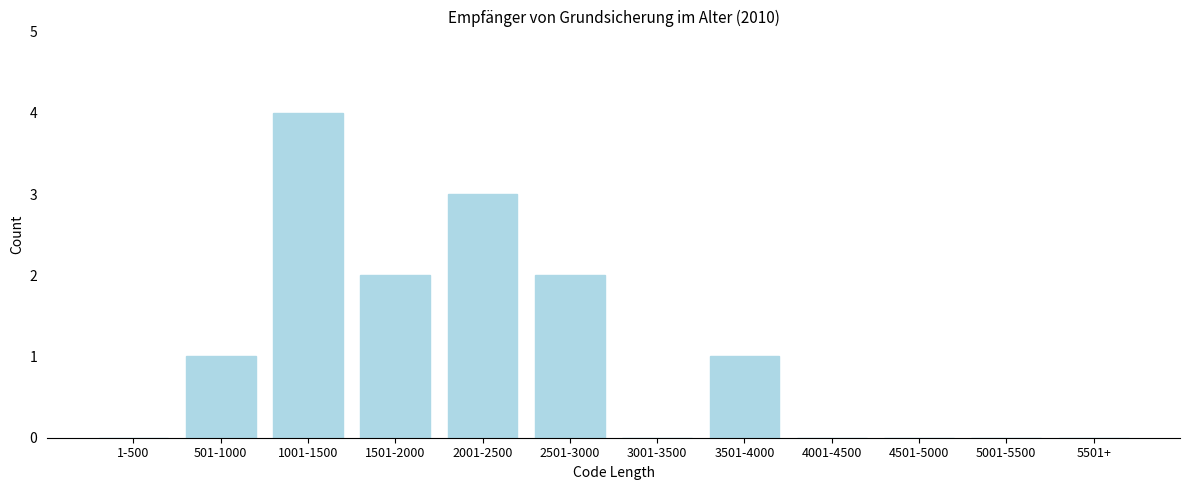

Reading left to right, extract all data points from this chart.

1-500=0	501-1000=1	1001-1500=4	1501-2000=2	2001-2500=3	2501-3000=2	3001-3500=0	3501-4000=1	4001-4500=0	4501-5000=0	5001-5500=0	5501+=0